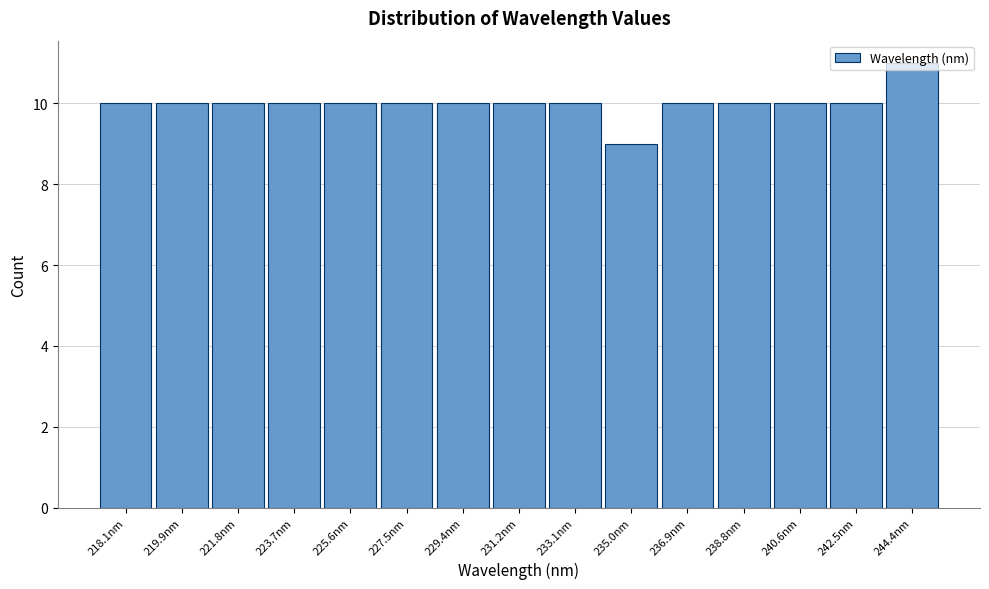

What position from the left is 235.0nm?

10